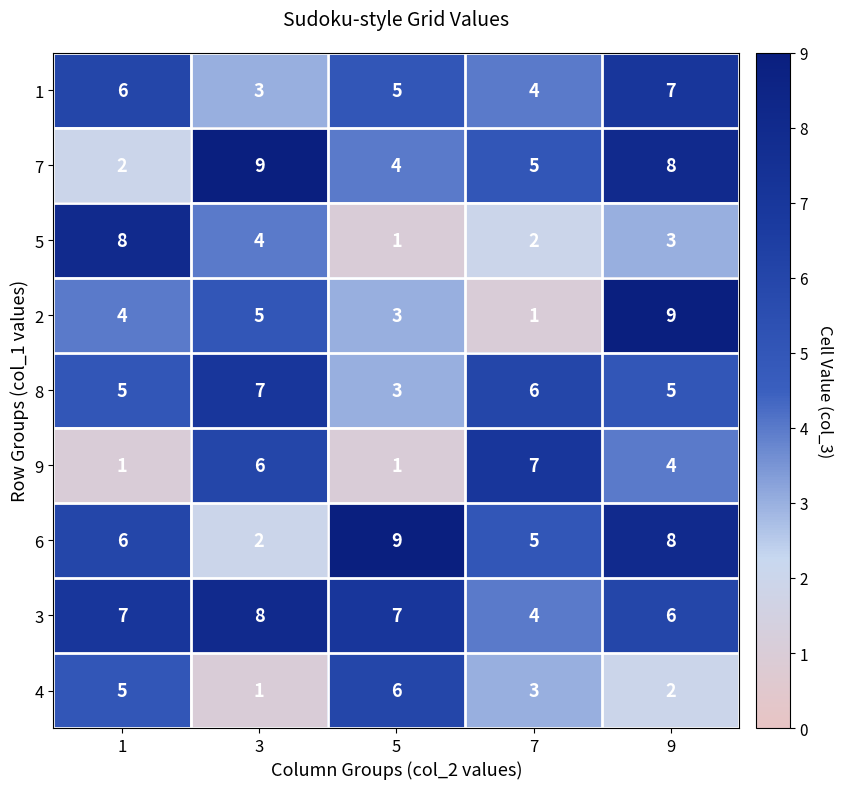

What is the spread (max minus min) of values at 9?

7